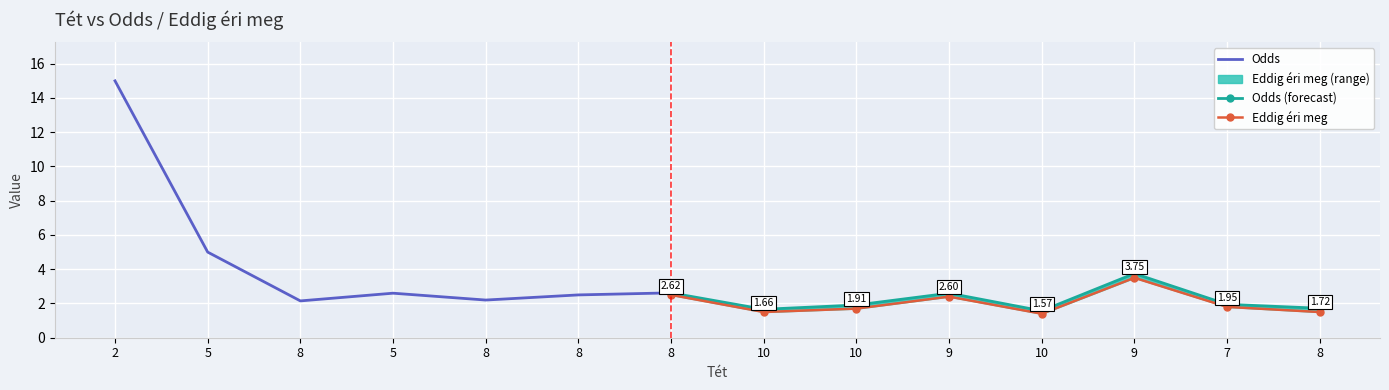

What is the total value across all series at 8?

4.2